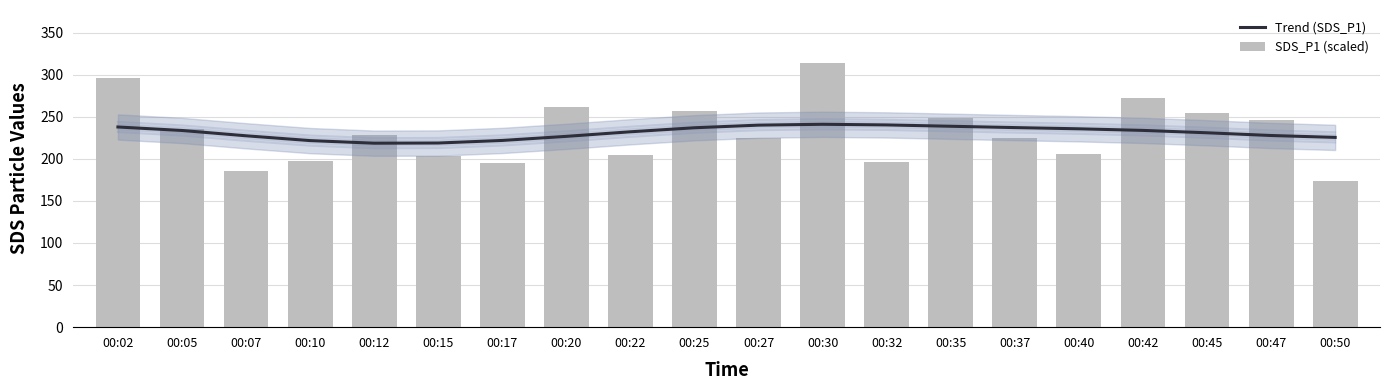

At how many categories does at least one series exceed 277?

2